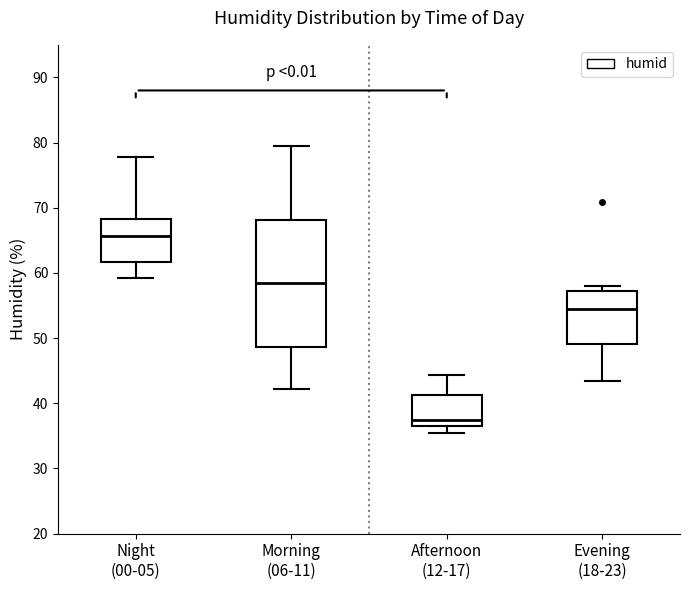

Which box has the highest median line?

Night (00-05)